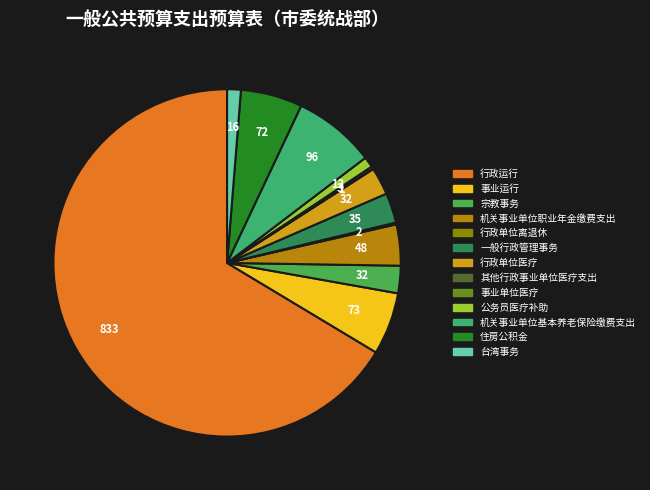

To the nearest percent, what is the combined percentage of 宗教事务 and 机关事业单位基本养老保险缴费支出?

10%